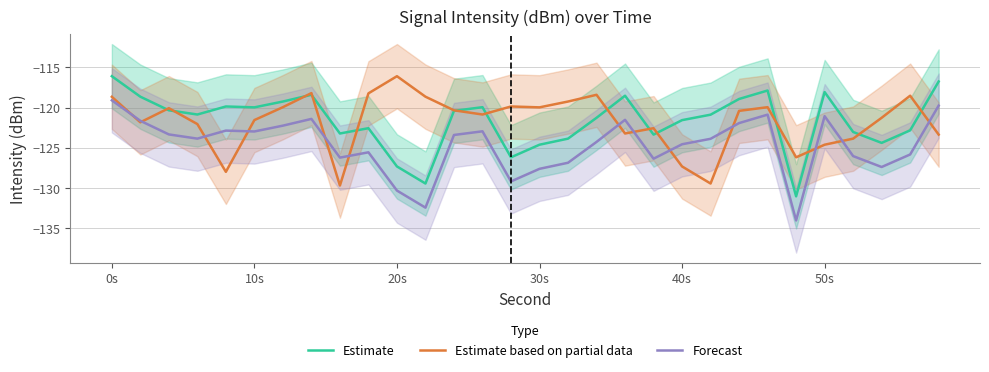

Which category has the highest value in the Forecast series?

0s